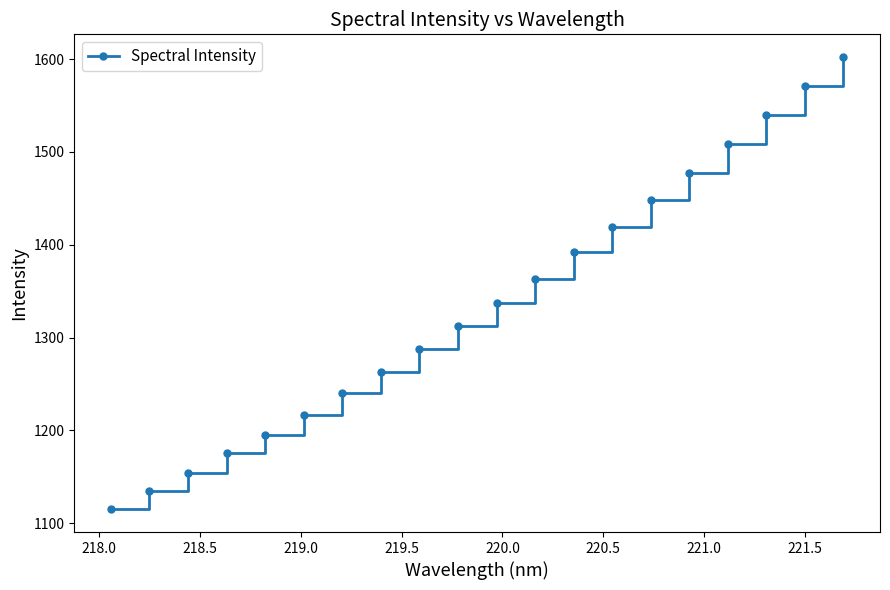

True or false: there are more than 1 points higher than both neighbors.

False